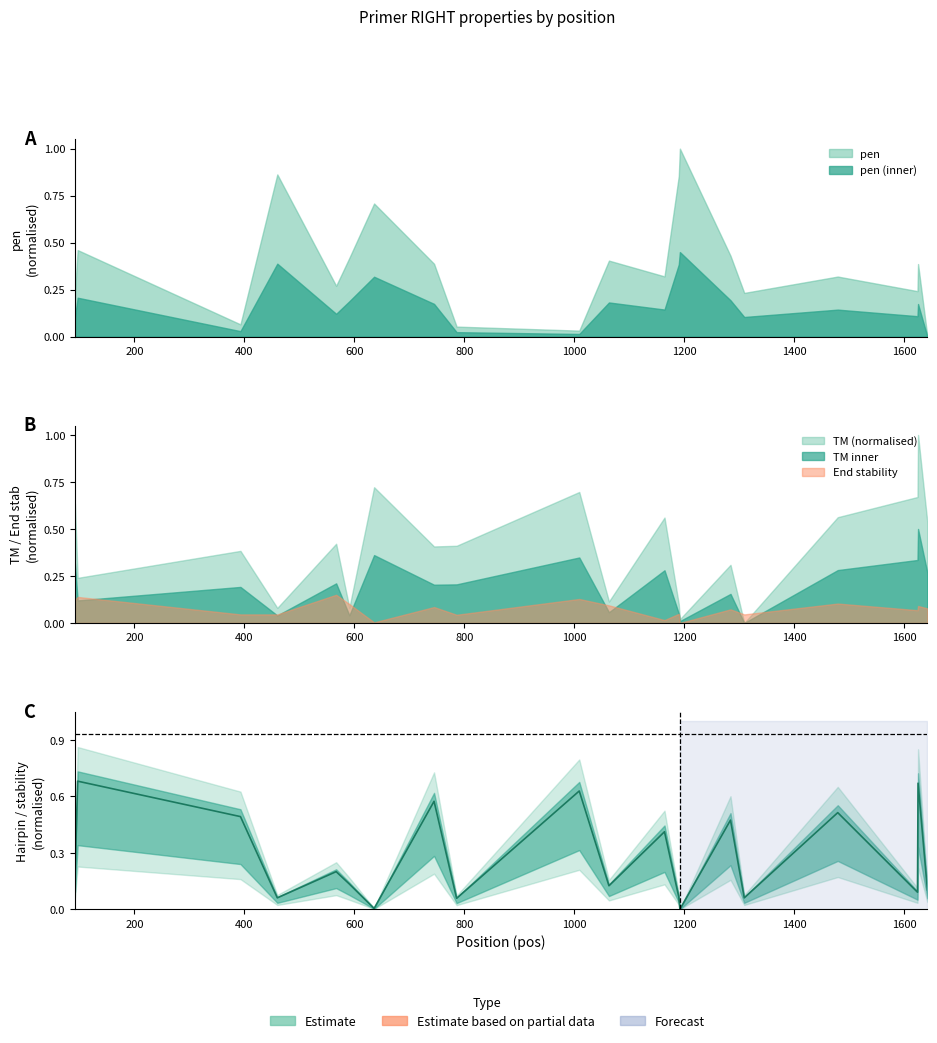

How many interior local valleys (lower than both neighbors) does the data have?

7